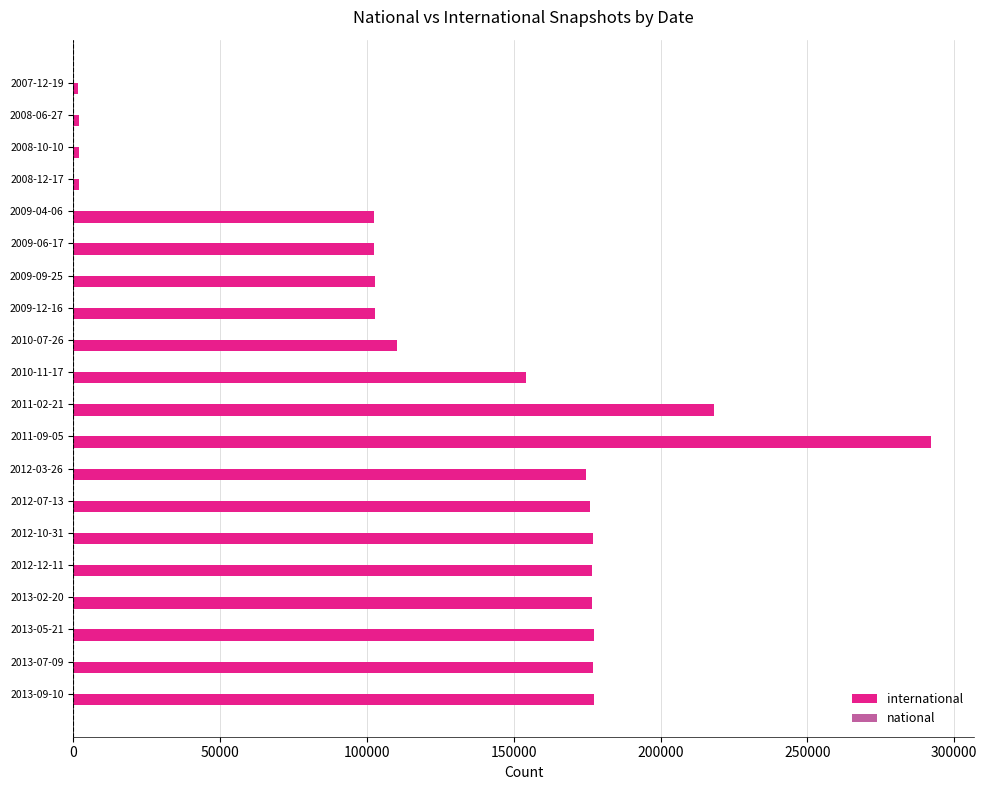

What is the ratio of the value at 2010-07-26 to the value at 2012-07-13?

0.6